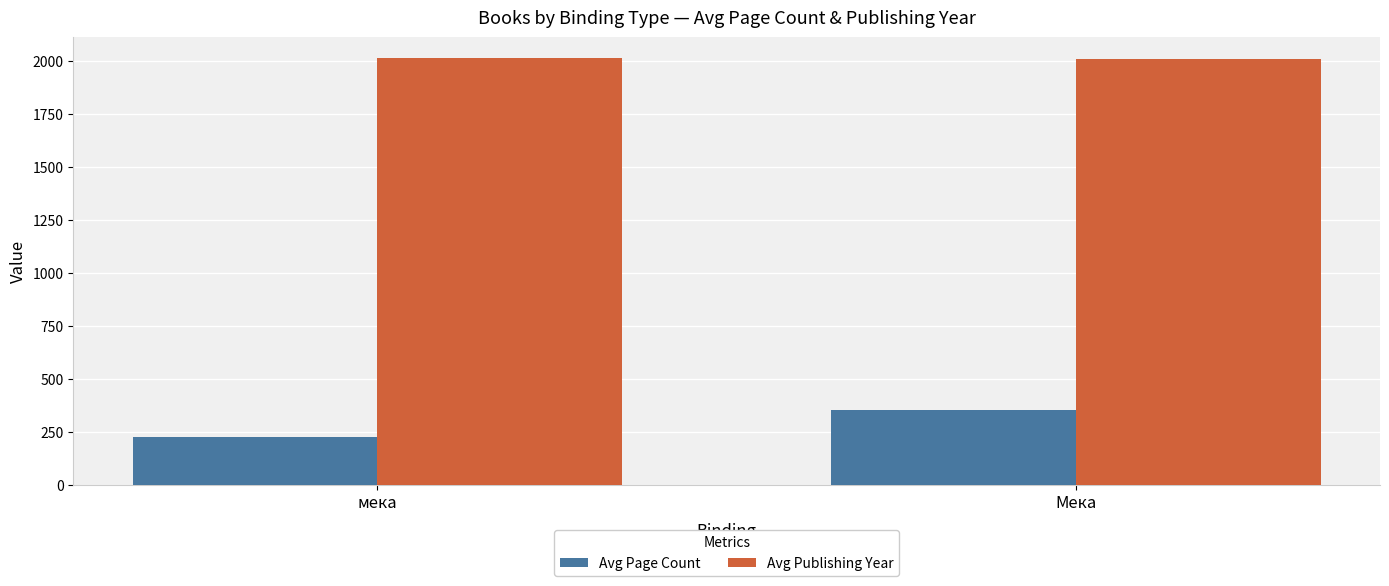

What is the label of the 1st bar from the right?

Мека